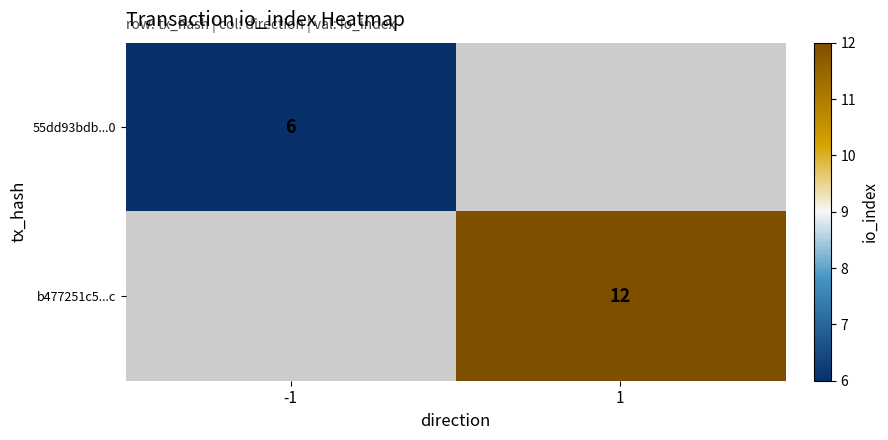

What is the greatest value displayed?

12